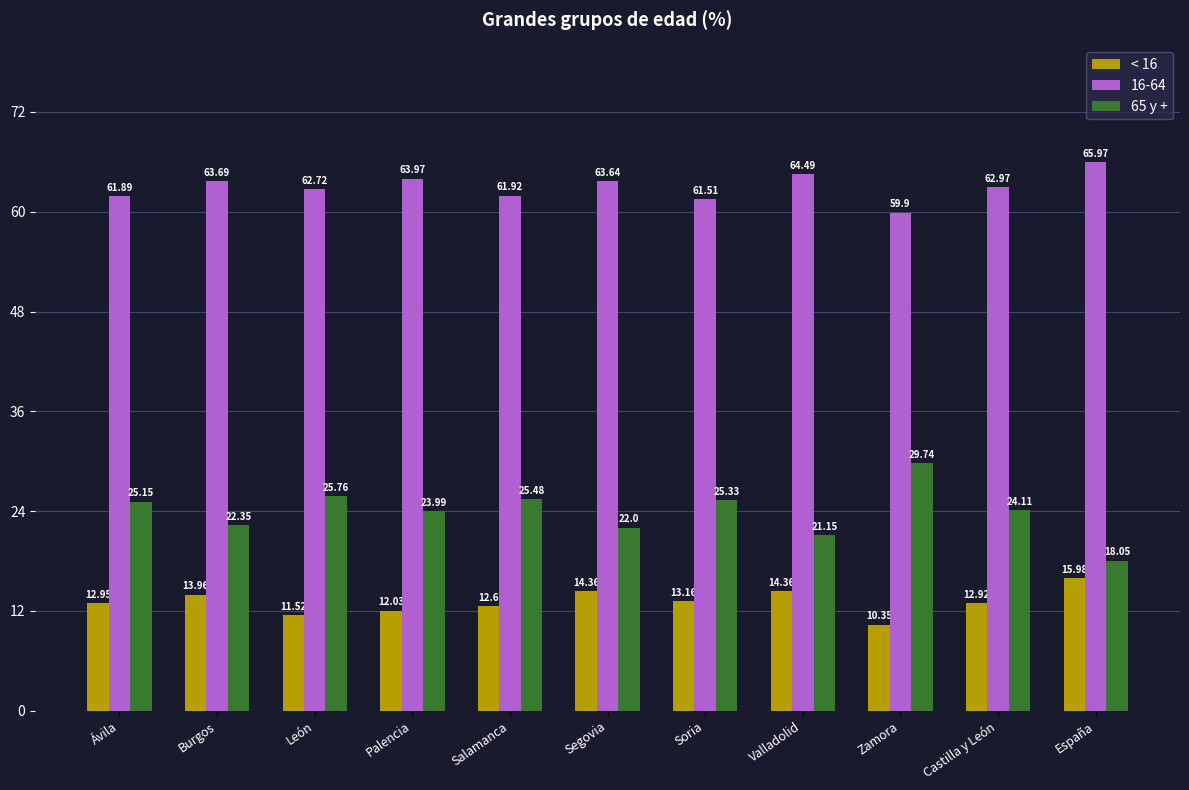

Which category has the lowest value in the < 16 series?

Zamora